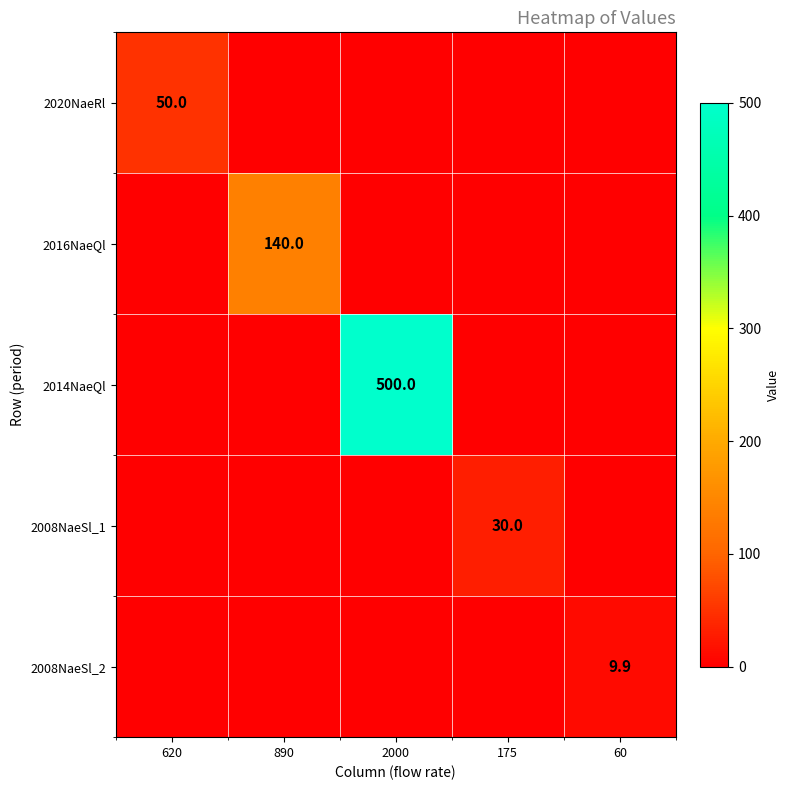

True or false: 2008NaeSl_1 has a value of 52.8 at 175.

False